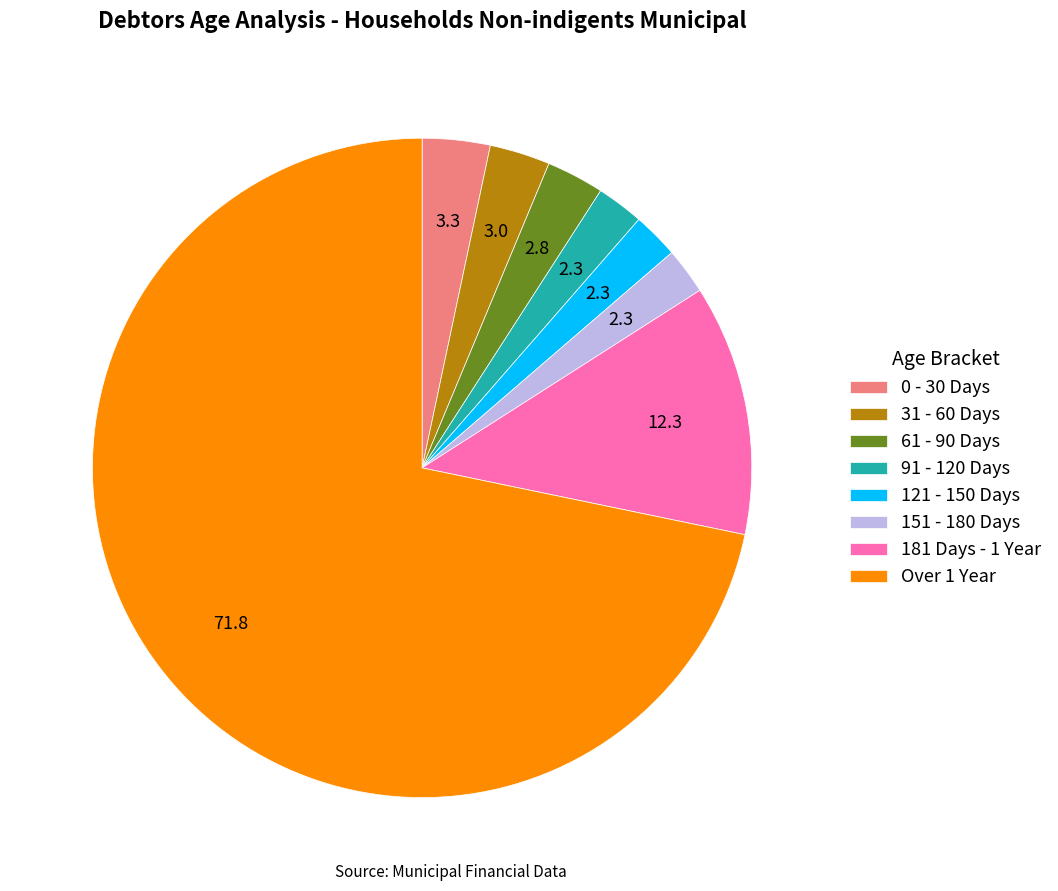

Which slice is the largest?

Over 1 Year